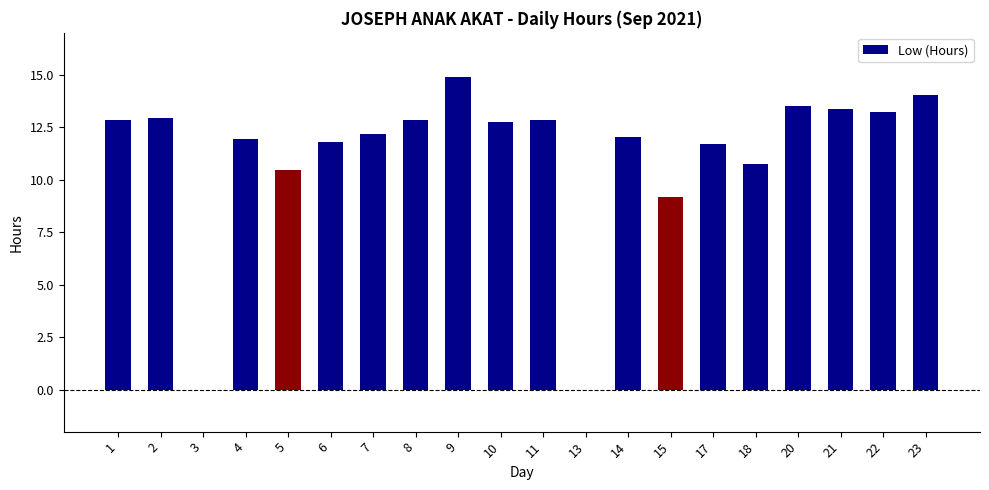

Is it true that the value at 20 is 13.5?

True